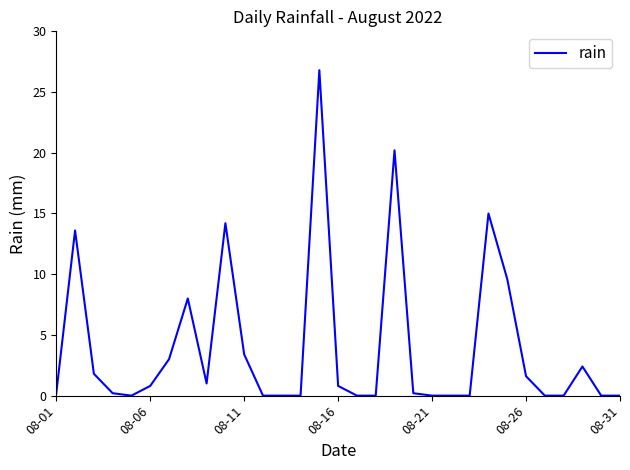

What is the greatest value displayed?

26.8